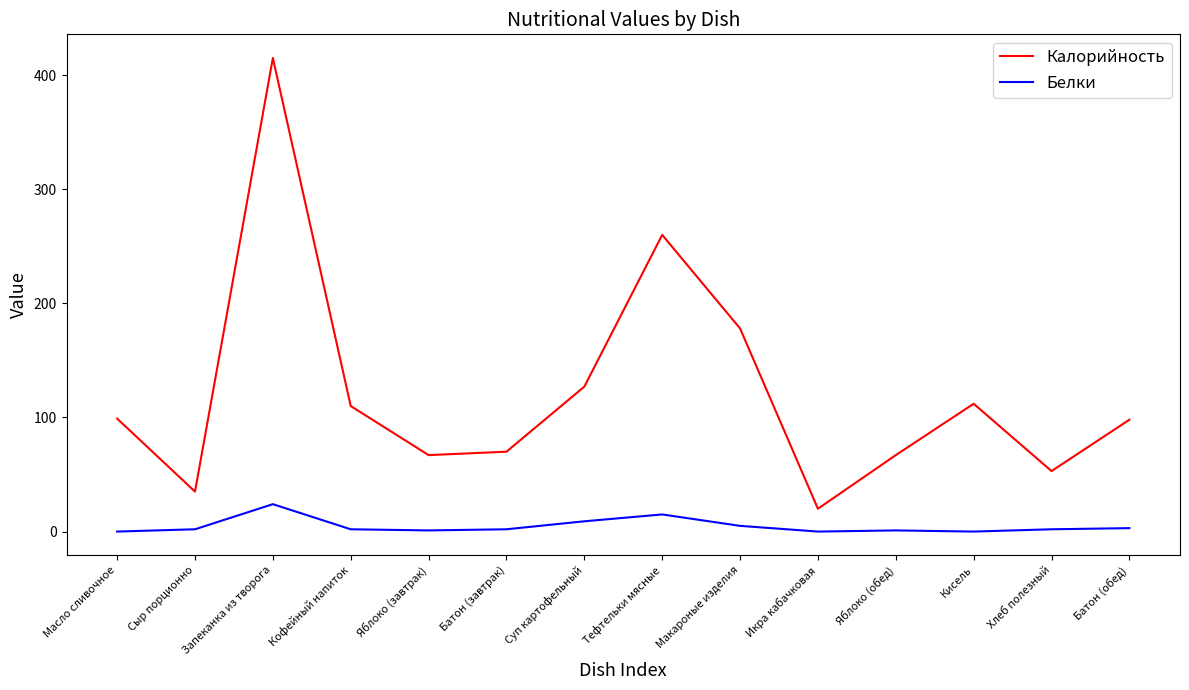

What is the spread (max minus min) of values at Кисель?

112